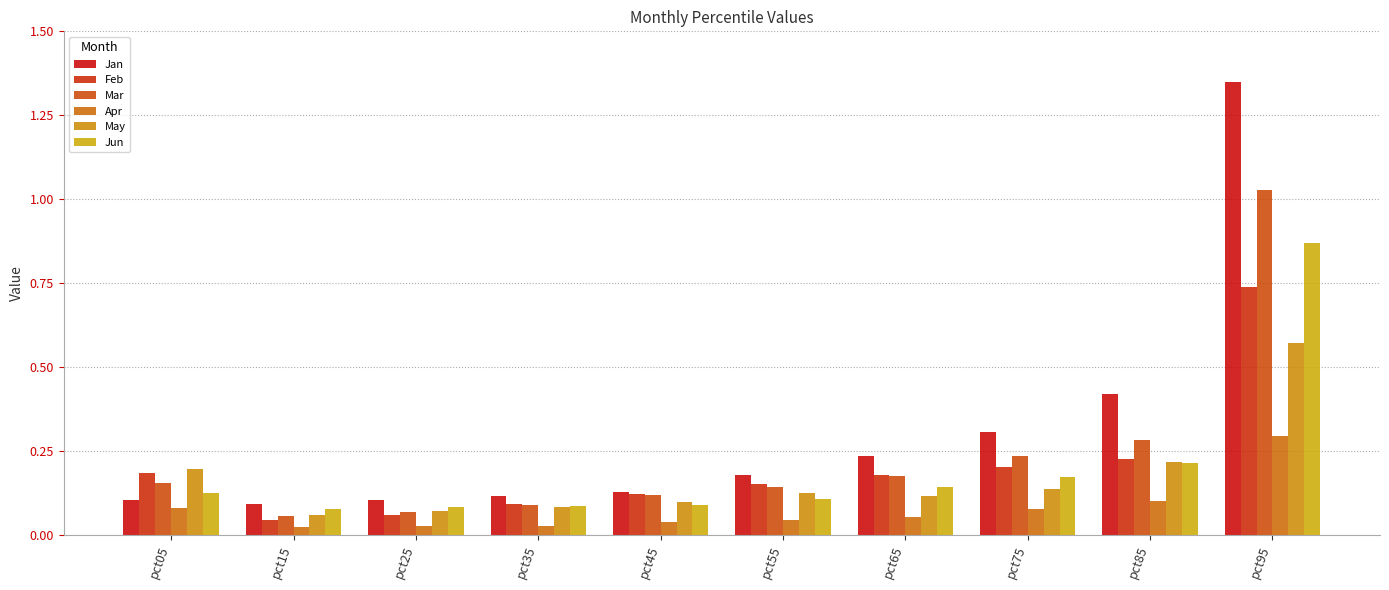

What are all the series names shown in the legend?

Jan, Feb, Mar, Apr, May, Jun